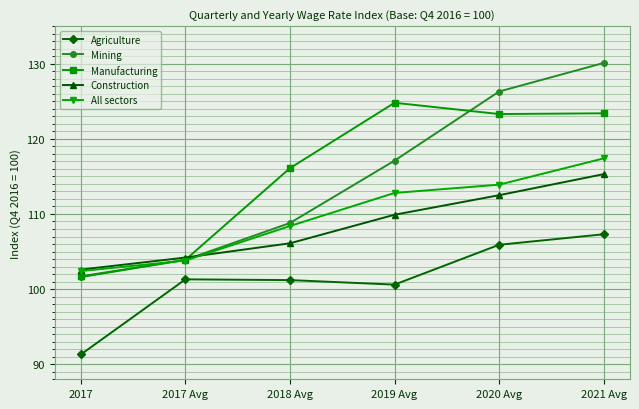

At which label does Construction first exceed 109?

2019 Avg